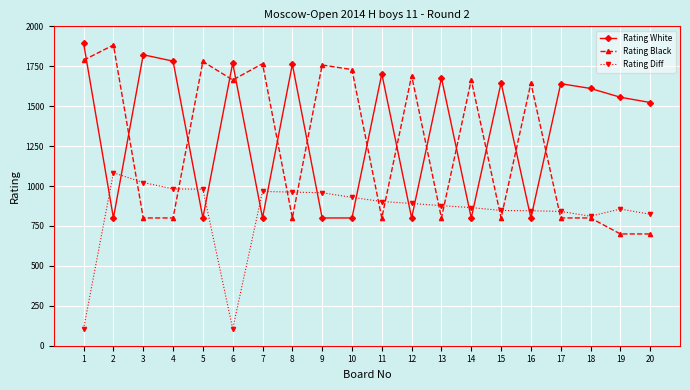

How many lines are shown in the chart?

3